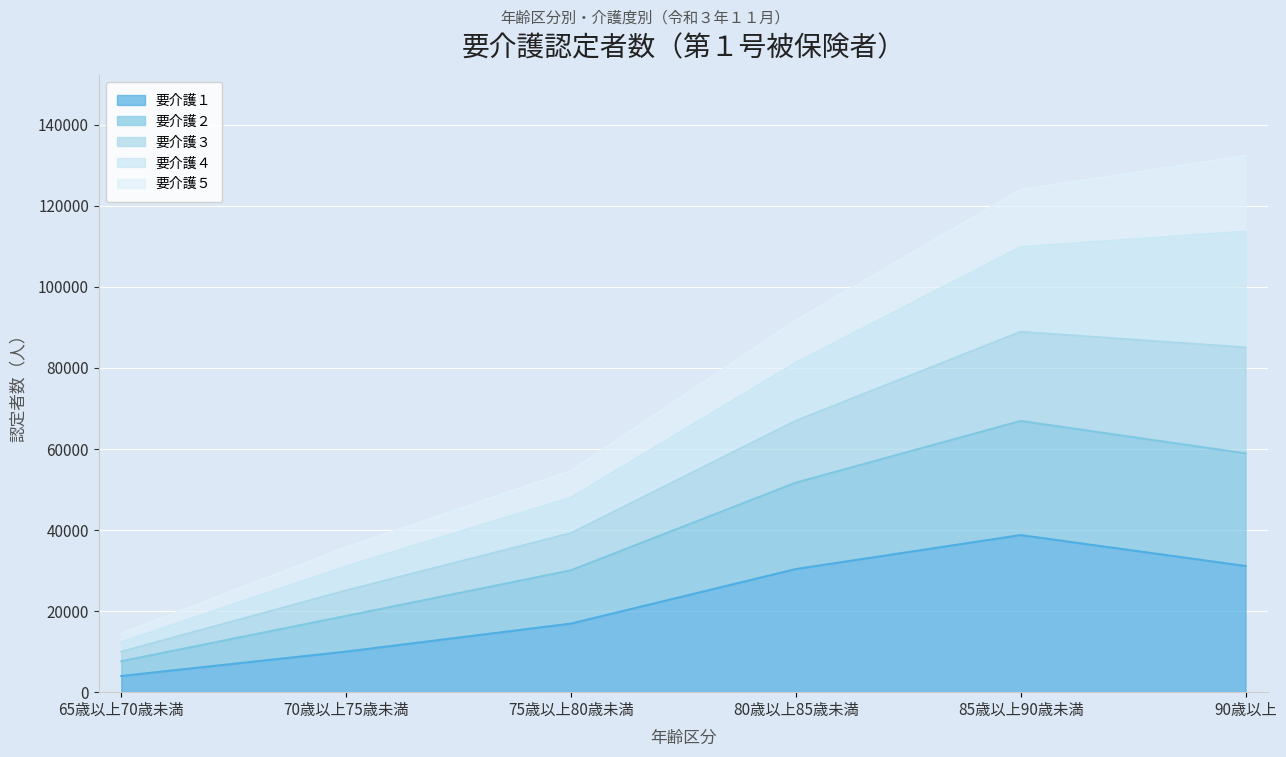

What is the lowest value of the 要介護１ series?

3989